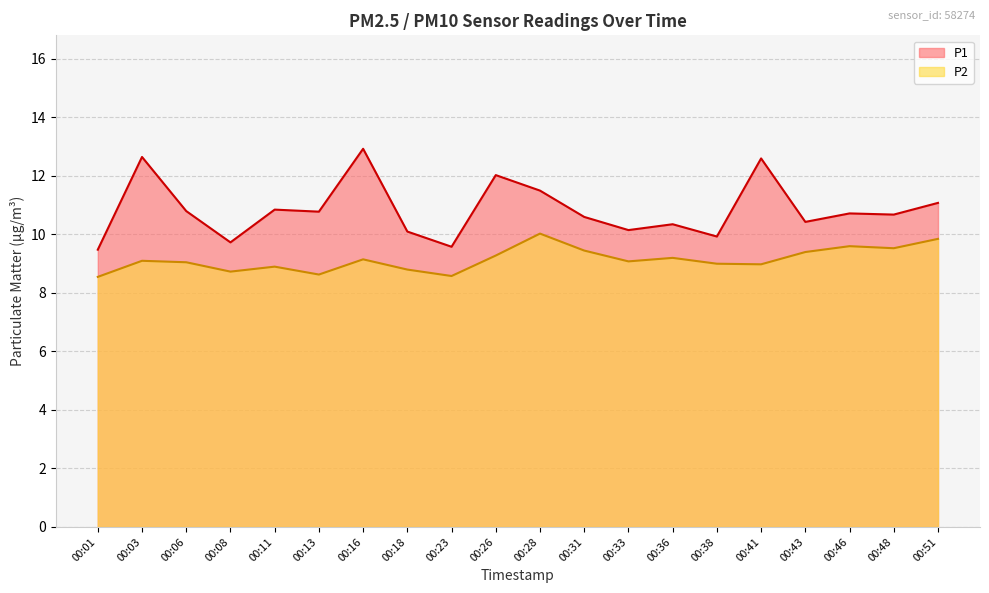

Which label corresponds to the largest value in the chart?

00:16